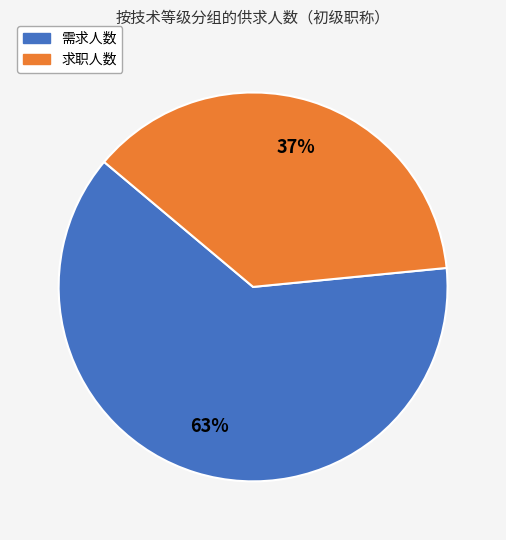

Rank the categories by value from lowest to highest.

求职人数, 需求人数